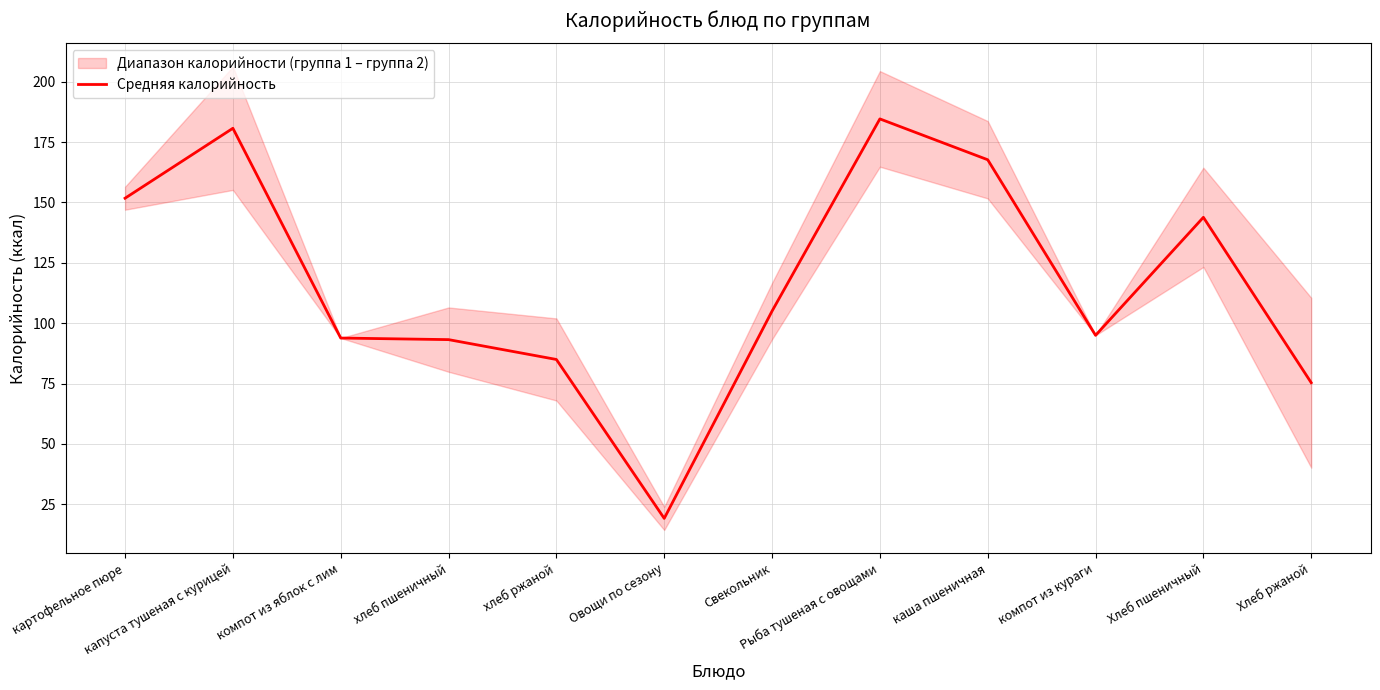

At which category does the data reach its first local valley?

Овощи по сезону